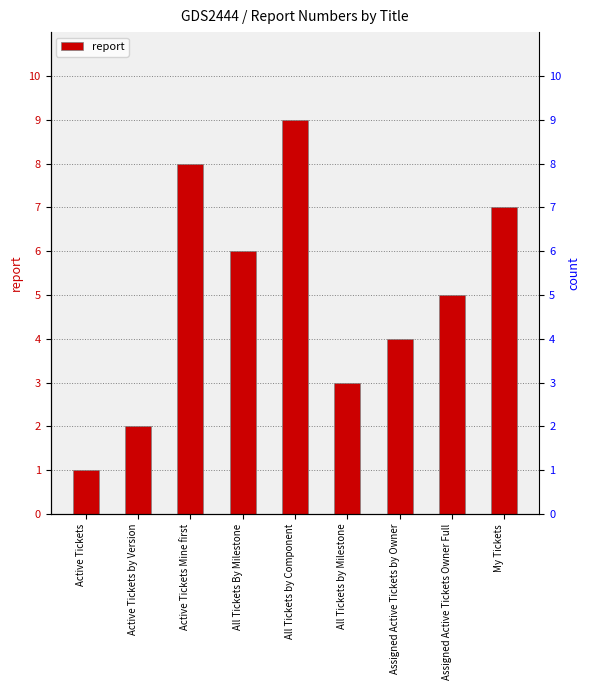

At which label is the value closest to 5?

Assigned Active Tickets Owner Full